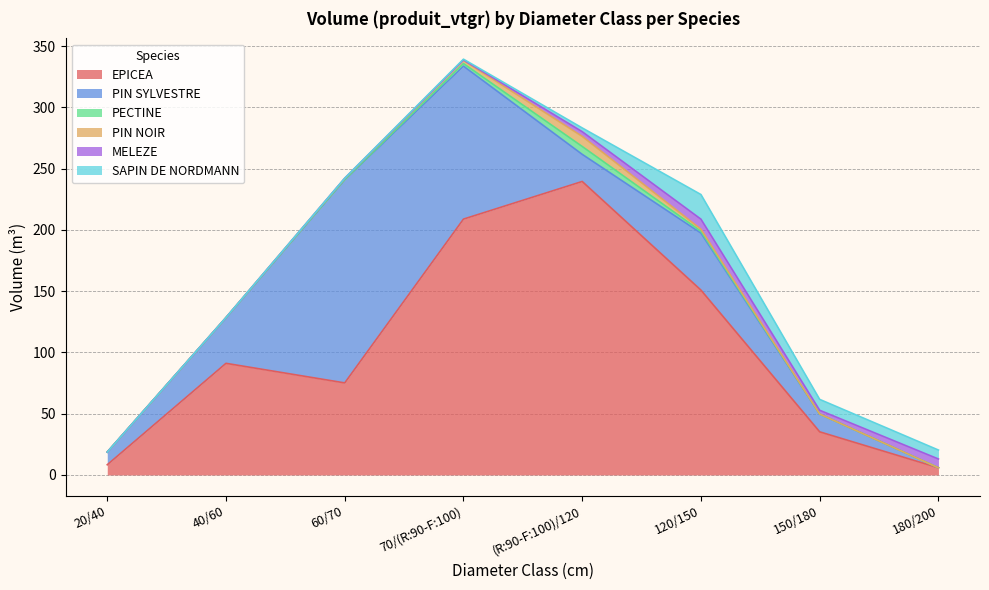

True or false: PIN SYLVESTRE and MELEZE cross at least once.

True